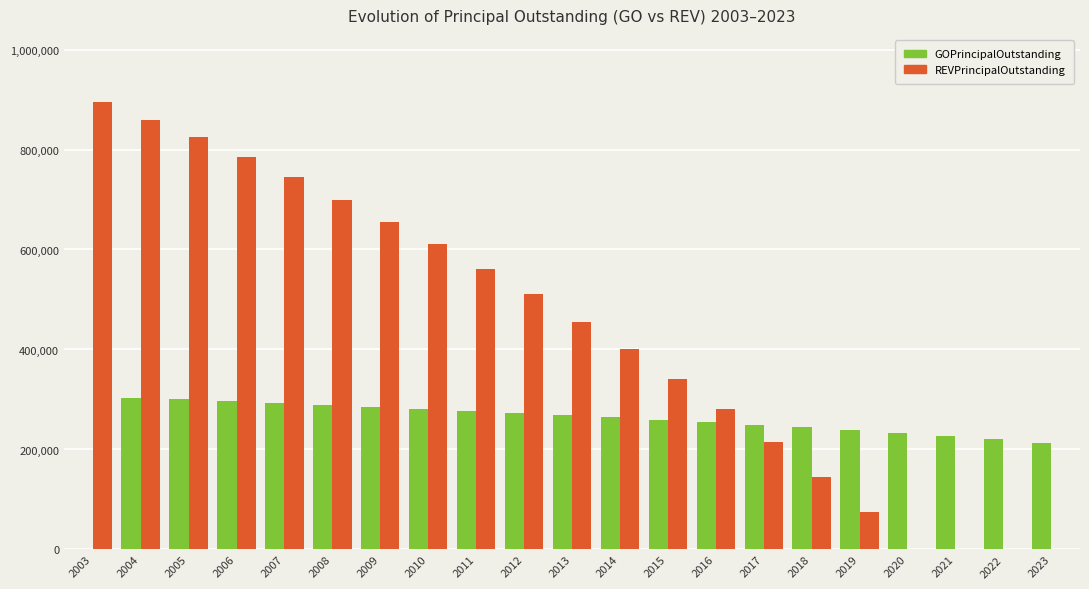

Where is GOPrincipalOutstanding nearest to the value 151500?

2023